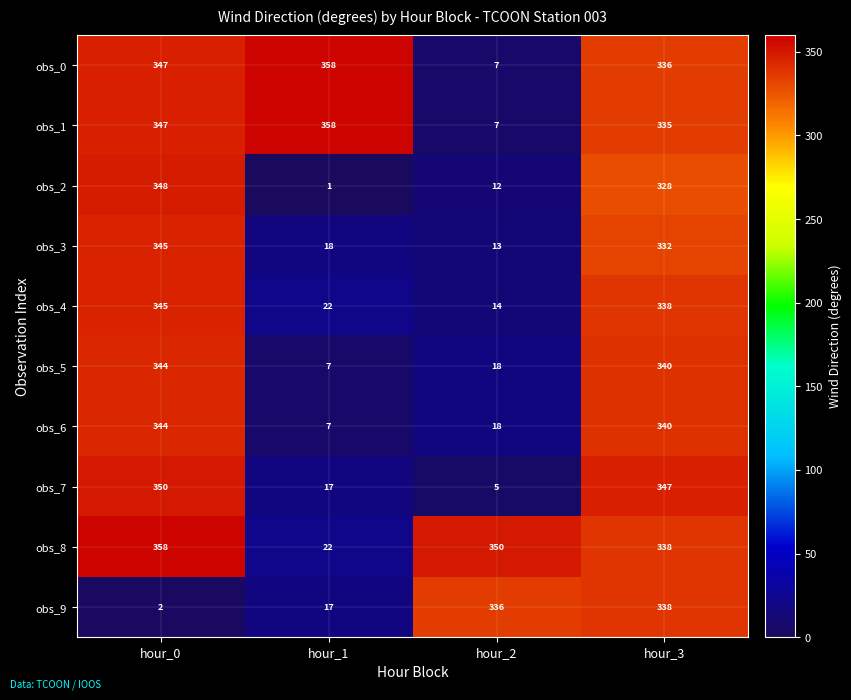

What is the difference between the obs_8 values at hour_2 and hour_3?

12